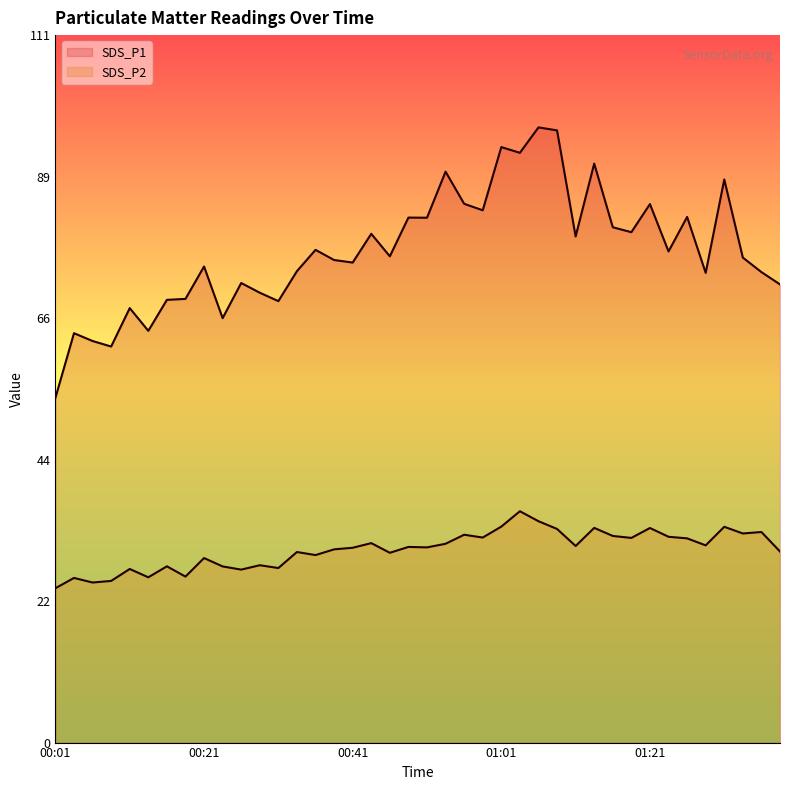

The SDS_P1 series shows 103.7 at 00:41. True or false?

False